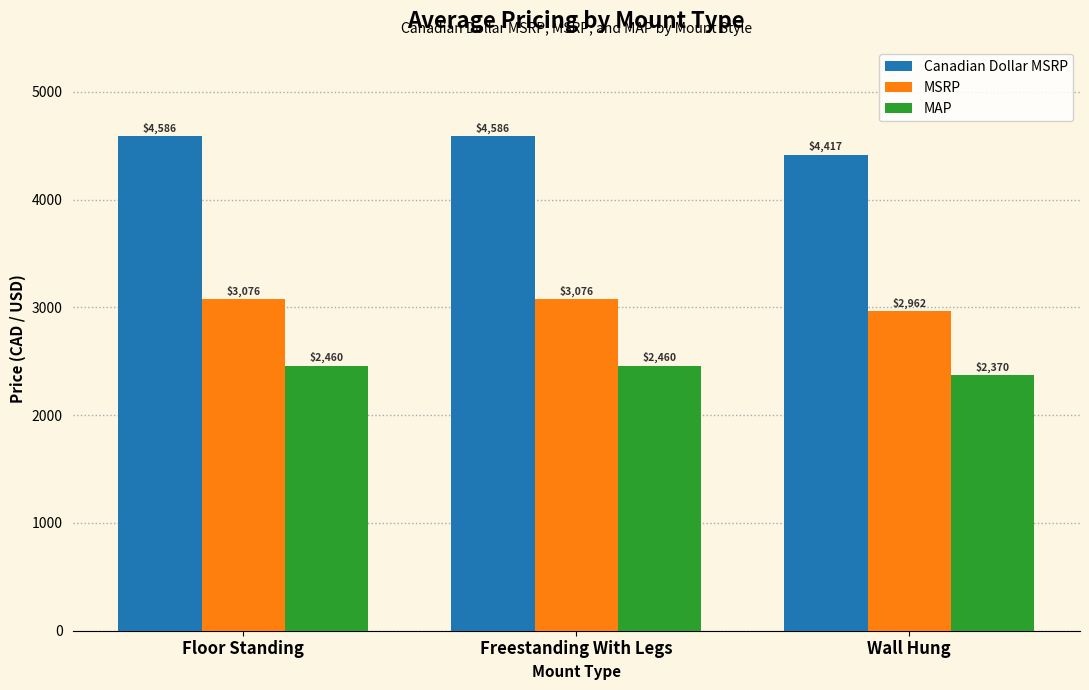

The MAP series shows 2460.4 at Freestanding With Legs. True or false?

True